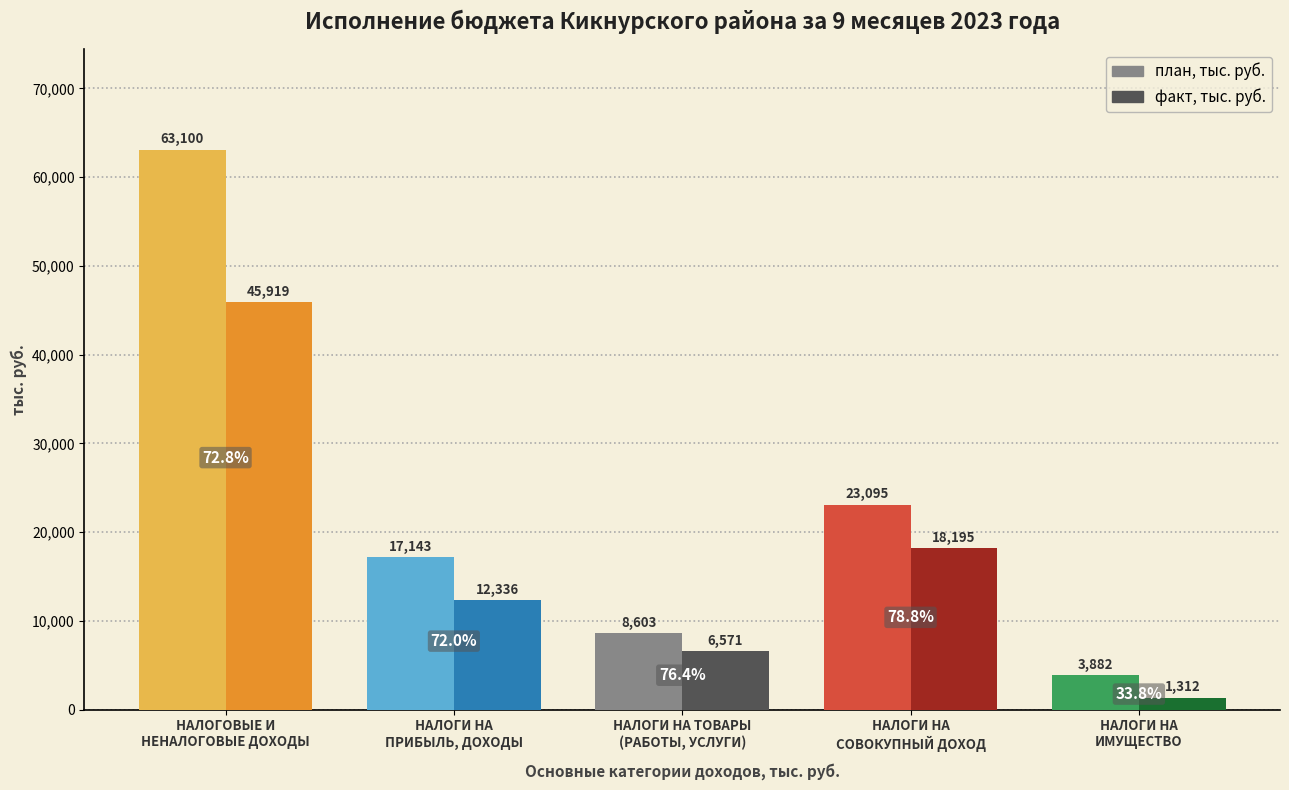

At which label does факт, тыс. руб. reach its peak?

НАЛОГОВЫЕ И
НЕНАЛОГОВЫЕ ДОХОДЫ